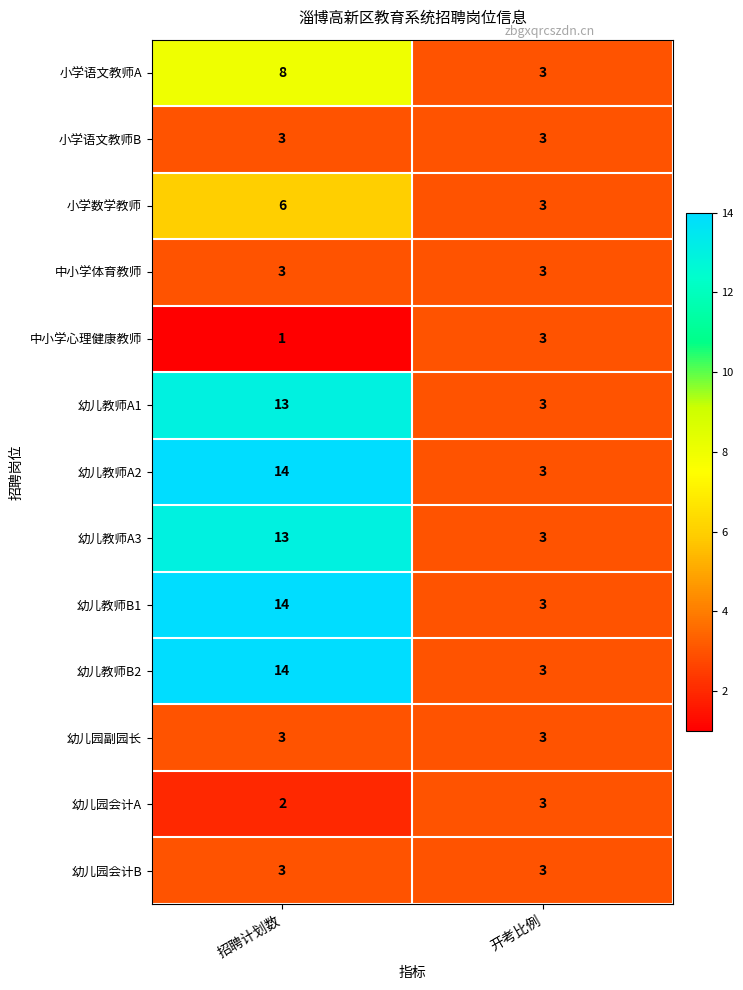

The 幼儿教师B2 series shows 3 at 开考比例. True or false?

True